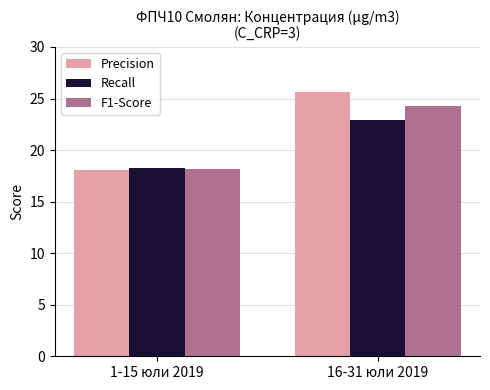

The value of F1-Score at 16-31 юли 2019 is 5.3. True or false?

False